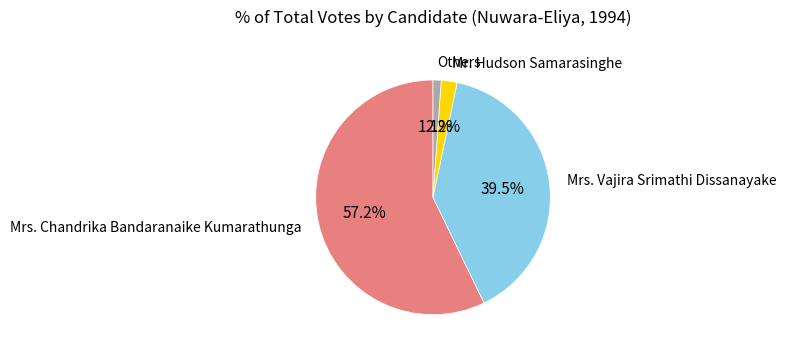

Is there any slice that represents more than half of the pie?

Yes